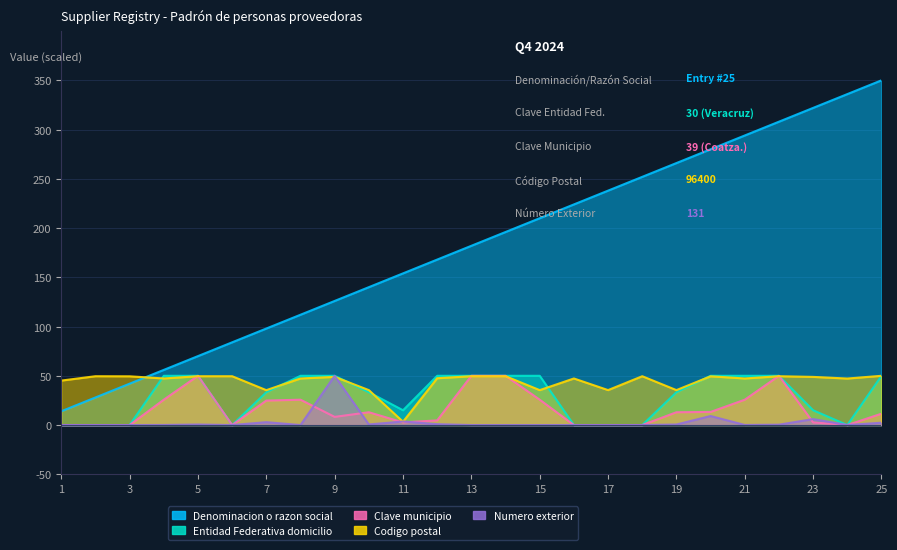

What is the difference between the second highest and second lowest values in the Numero exterior series?

9.2